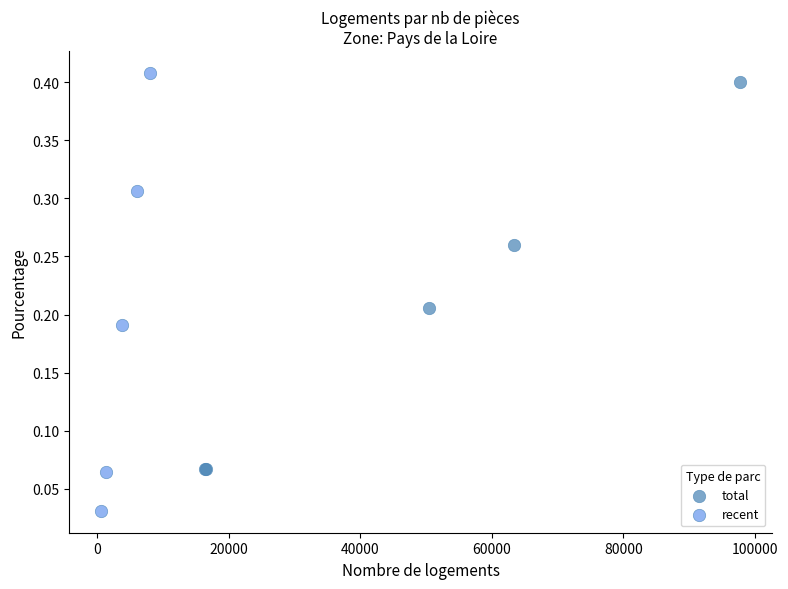

Which series reaches the maximum Y coordinate?

recent